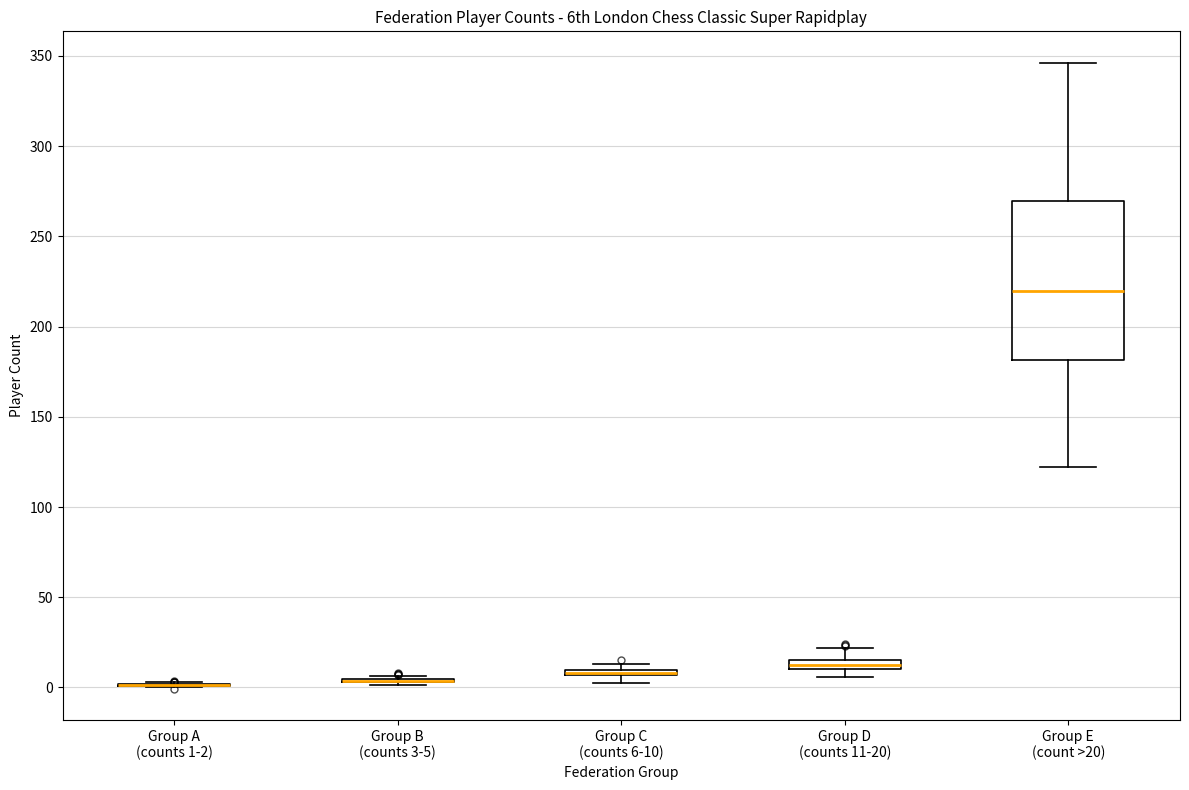

Which box is the tallest, from its lower edge to its upper edge?

Group E (count >20)